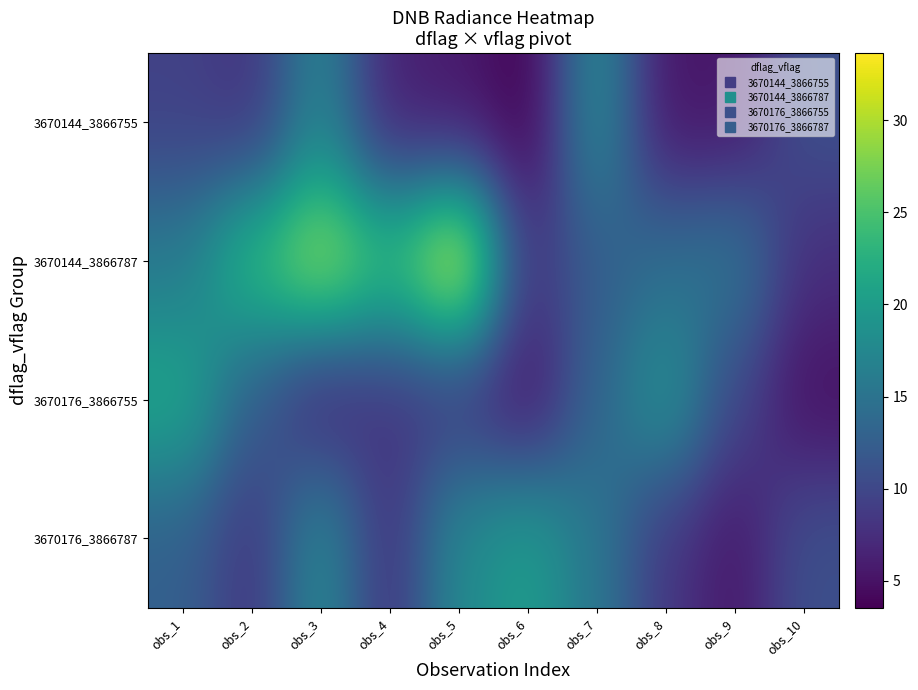

What is the difference between the highest and lowest values at obs_3?

23.4